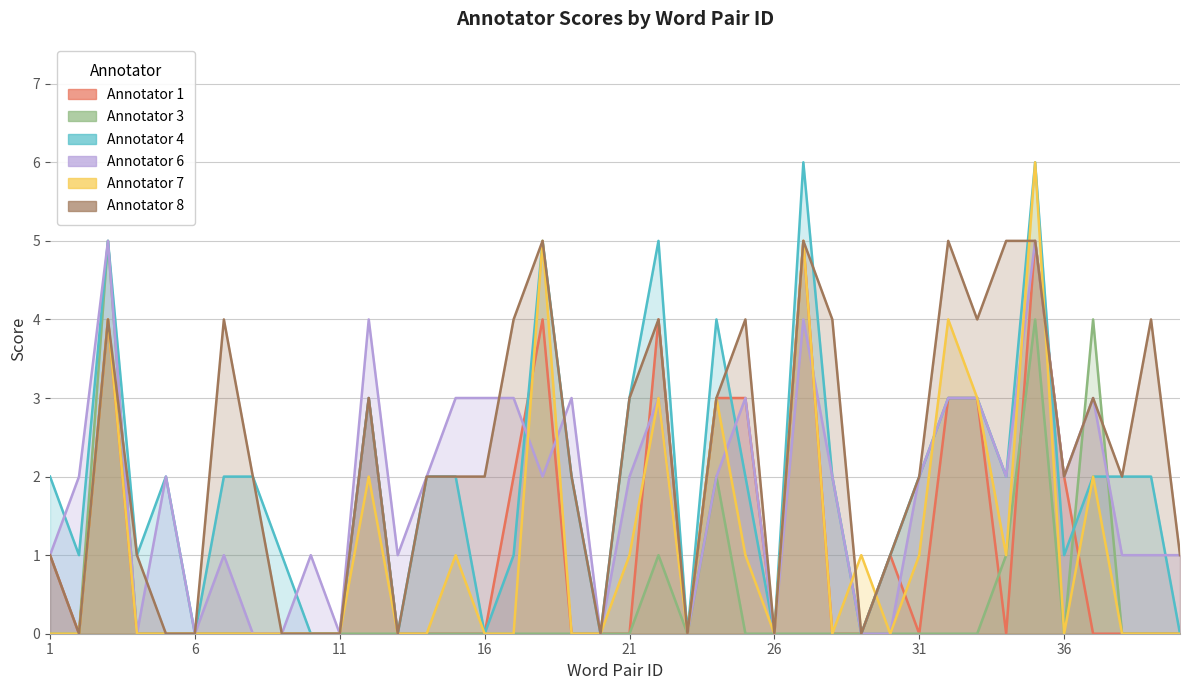

Reading left to right, what are all the values shown in this chart?

Annotator 1: 1	0	4	0	0	0	0	0	0	0	0	3	0	0	0	0	2	4	0	0	0	4	0	3	3	0	5	0	0	1	0	3	3	0	5	2	0	0	0	0
Annotator 3: 0	0	5	0	0	0	0	0	0	0	0	0	0	0	0	0	0	0	0	0	0	1	0	2	0	0	0	0	0	0	0	0	0	1	4	0	4	0	0	0
Annotator 4: 2	1	5	1	2	0	2	2	1	0	0	3	0	2	2	0	1	5	2	0	3	5	0	4	2	0	6	2	0	1	2	3	3	2	6	1	2	2	2	0
Annotator 6: 1	2	5	0	2	0	1	0	0	1	0	4	1	2	3	3	3	2	3	0	2	3	0	2	3	0	4	2	0	0	2	3	3	2	5	2	3	1	1	1
Annotator 7: 0	0	4	0	0	0	0	0	0	0	0	2	0	0	1	0	0	5	0	0	1	3	0	3	1	0	5	0	1	0	1	4	3	1	6	0	2	0	0	0
Annotator 8: 1	0	4	1	0	0	4	2	0	0	0	3	0	2	2	2	4	5	2	0	3	4	0	3	4	0	5	4	0	1	2	5	4	5	5	2	3	2	4	1